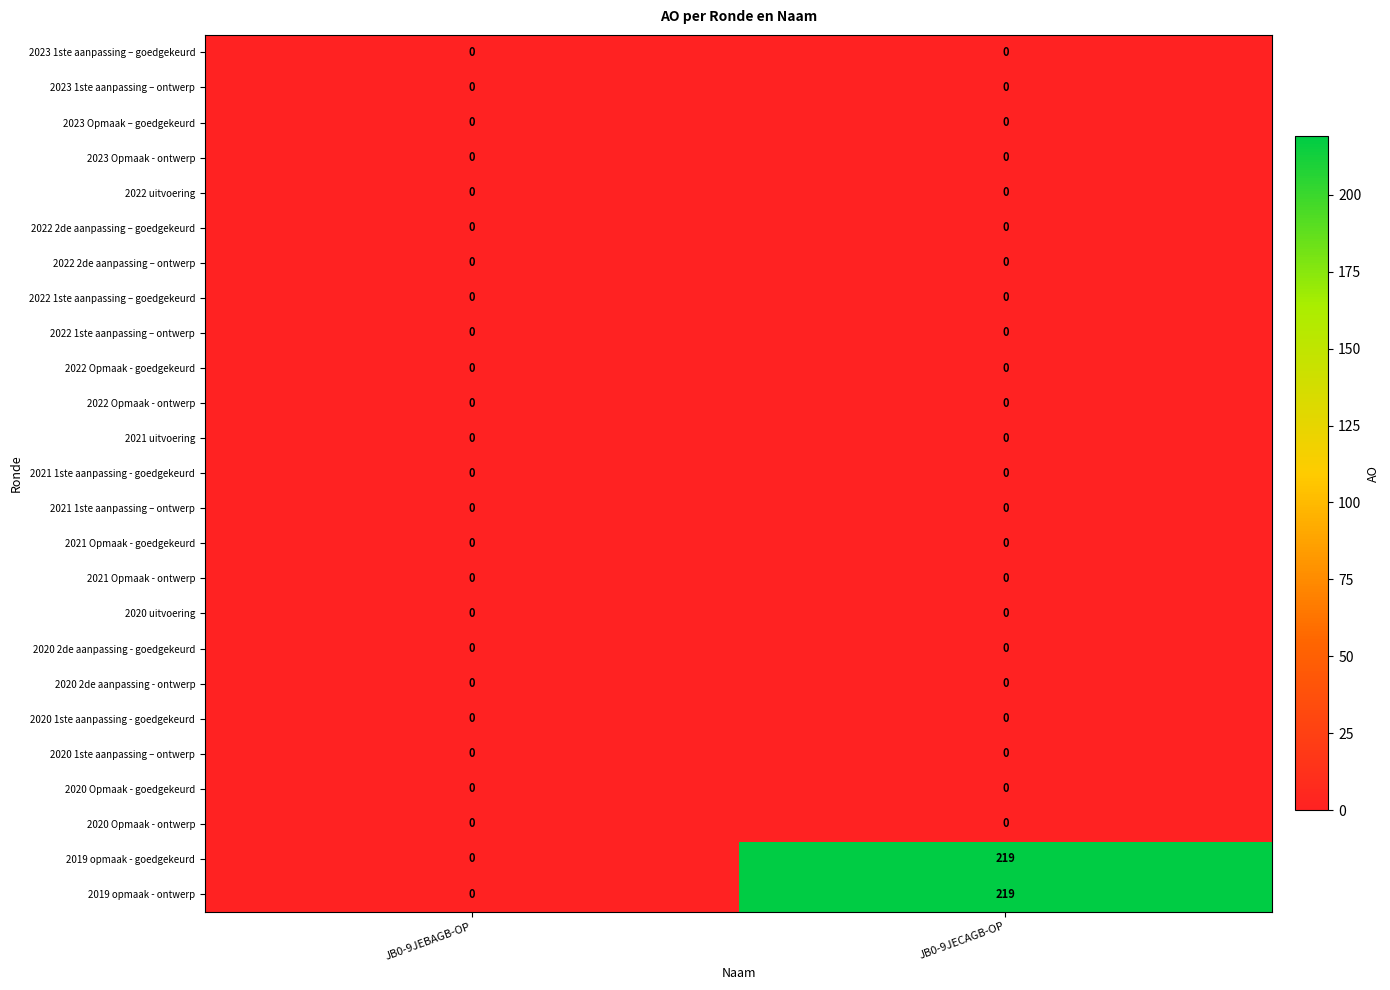

True or false: 2023 Opmaak - ontwerp has a value of 0 at JB0-9JECAGB-OP.

True